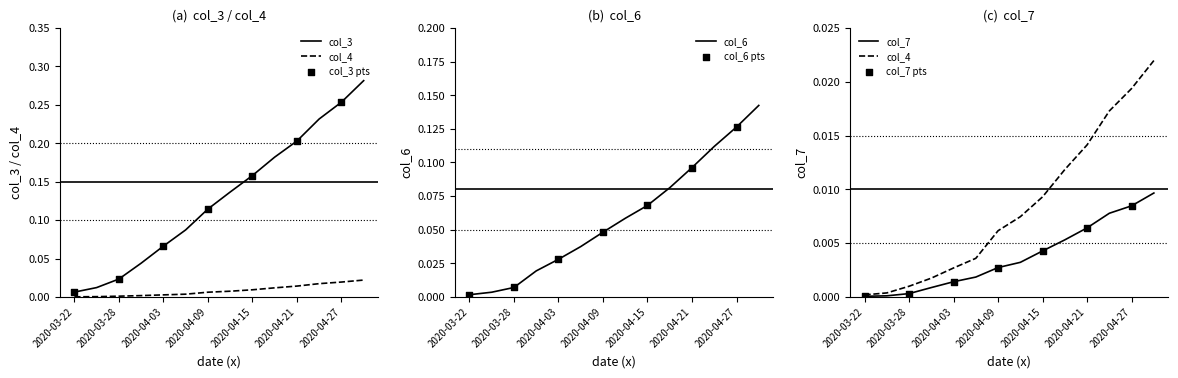

What are all the series names shown in the legend?

col_3, col_4, col_6, col_7